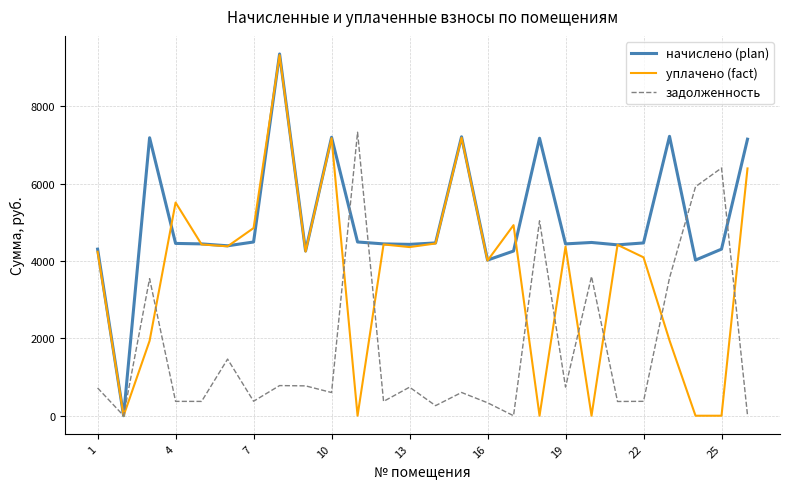

How many values in the начислено (plan) series exceed 4456?

13